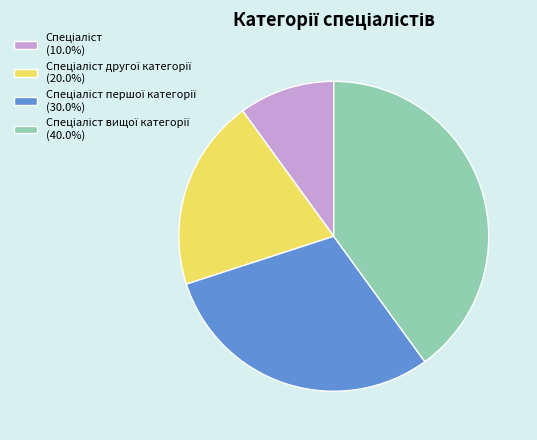

Is there a majority slice in this chart?

No